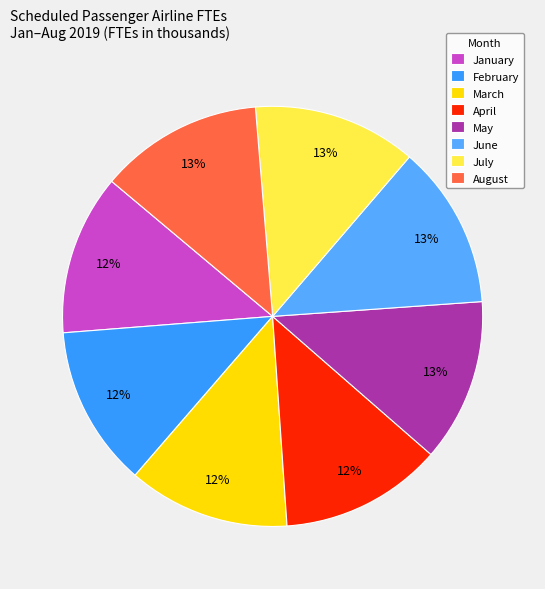

To the nearest percent, what percentage of the pie is April?

12%